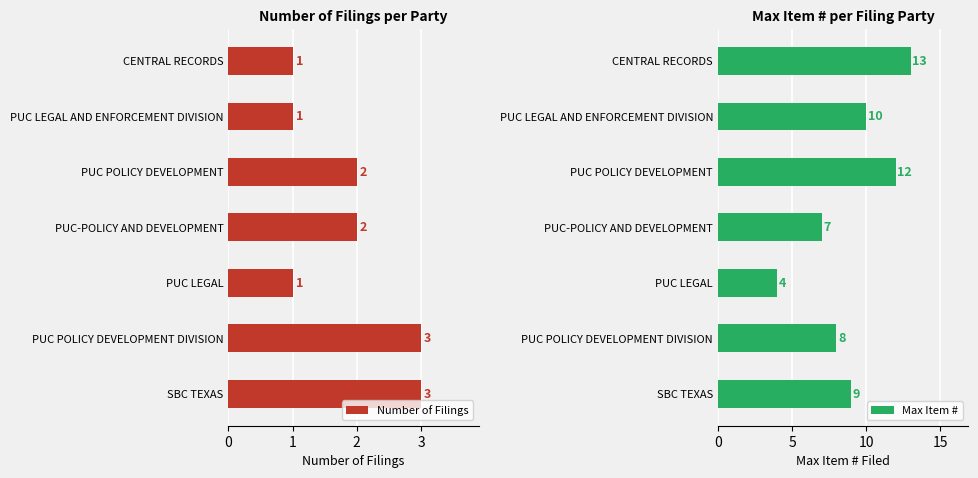

What is the minimum value shown in the chart?

1